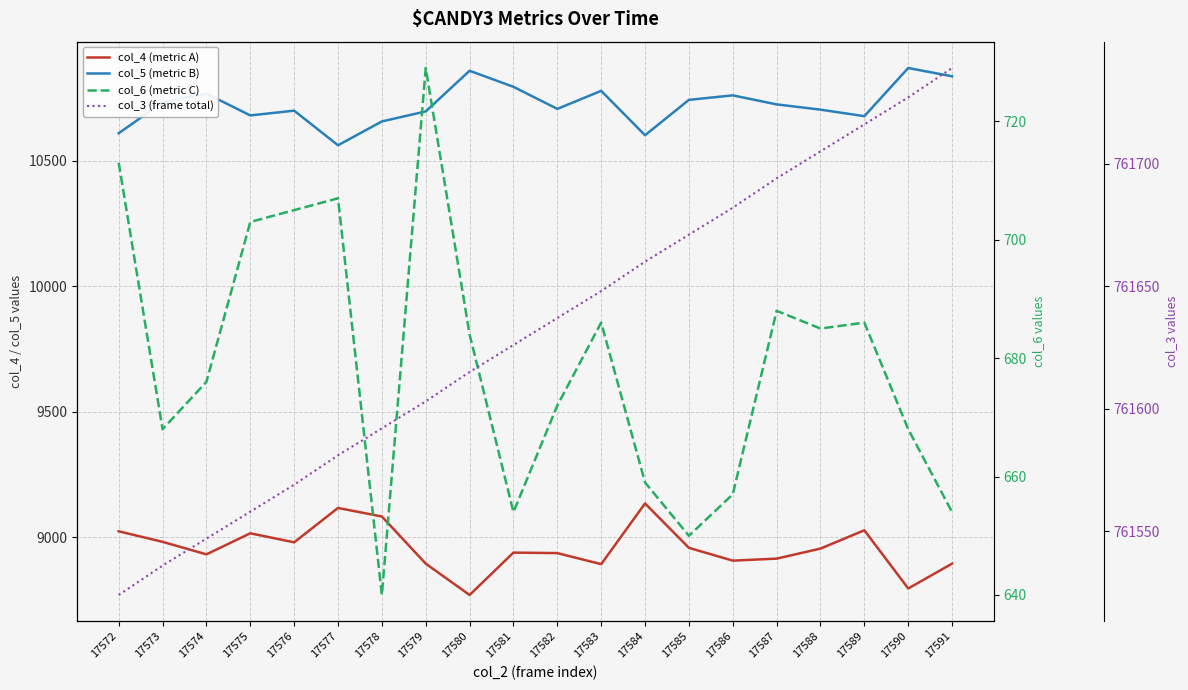

How many values in the col_4 (metric A) series exceed 8954?

9